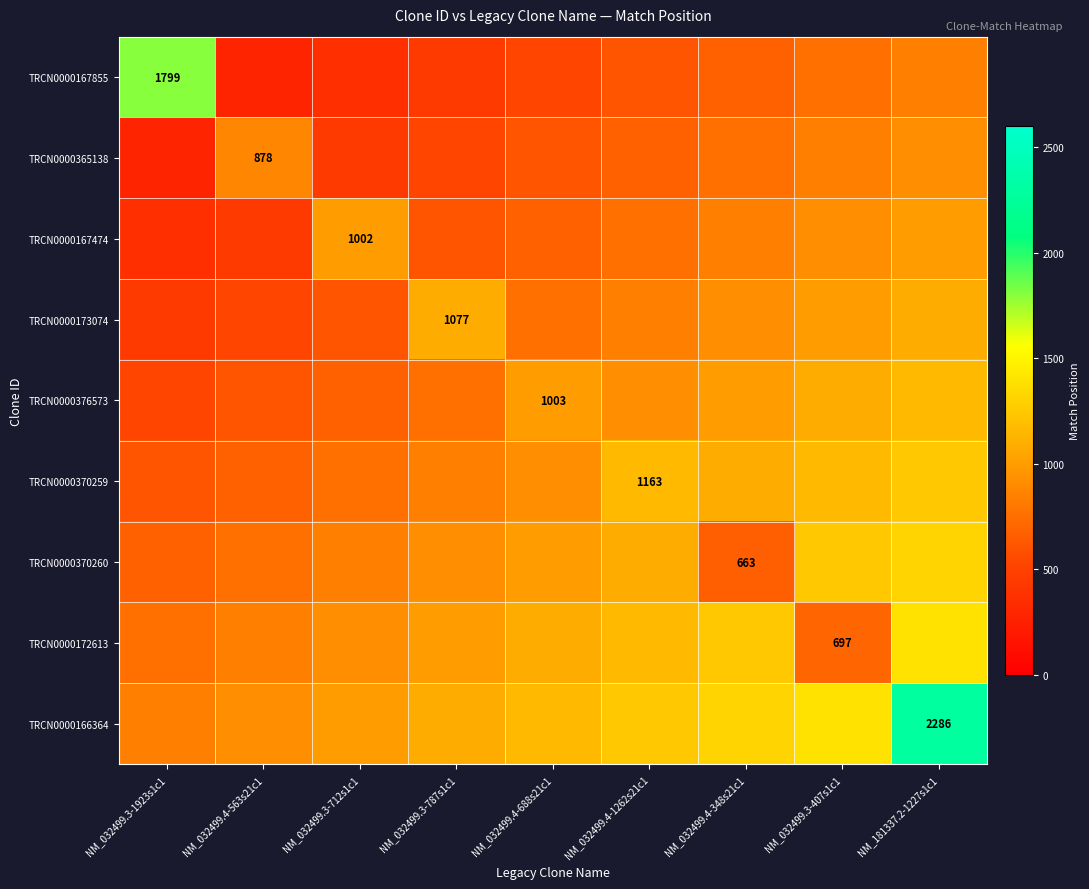

Is it true that TRCN0000370259 equals 2091 at NM_032499.4-1262s21c1?

False